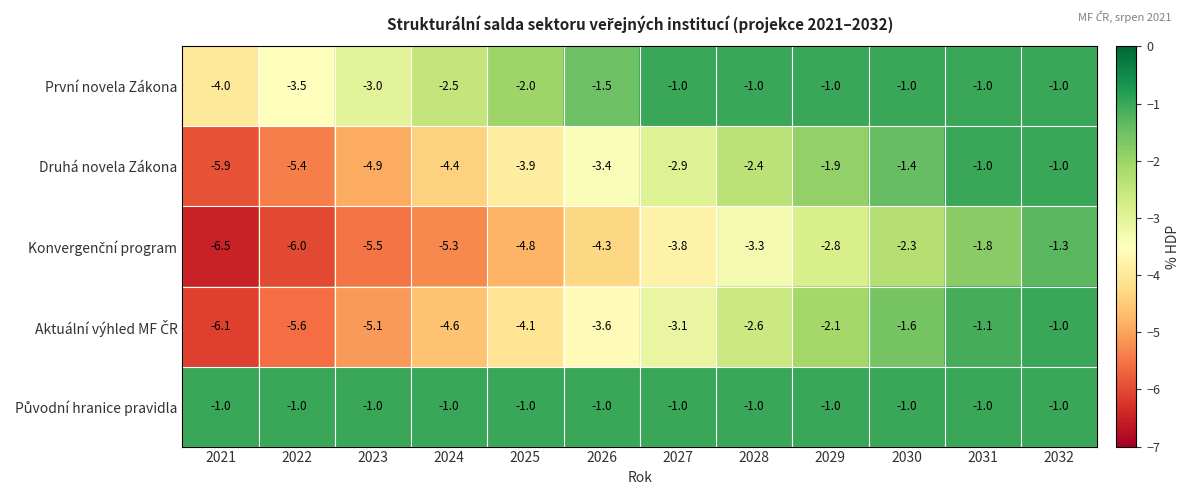

What is the approximate value of Druhá novela Zákona at 2021?

-5.9